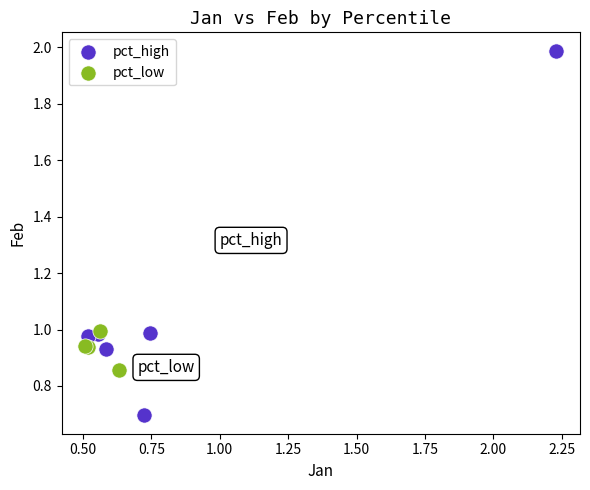

Which series reaches the maximum Y coordinate?

pct_high